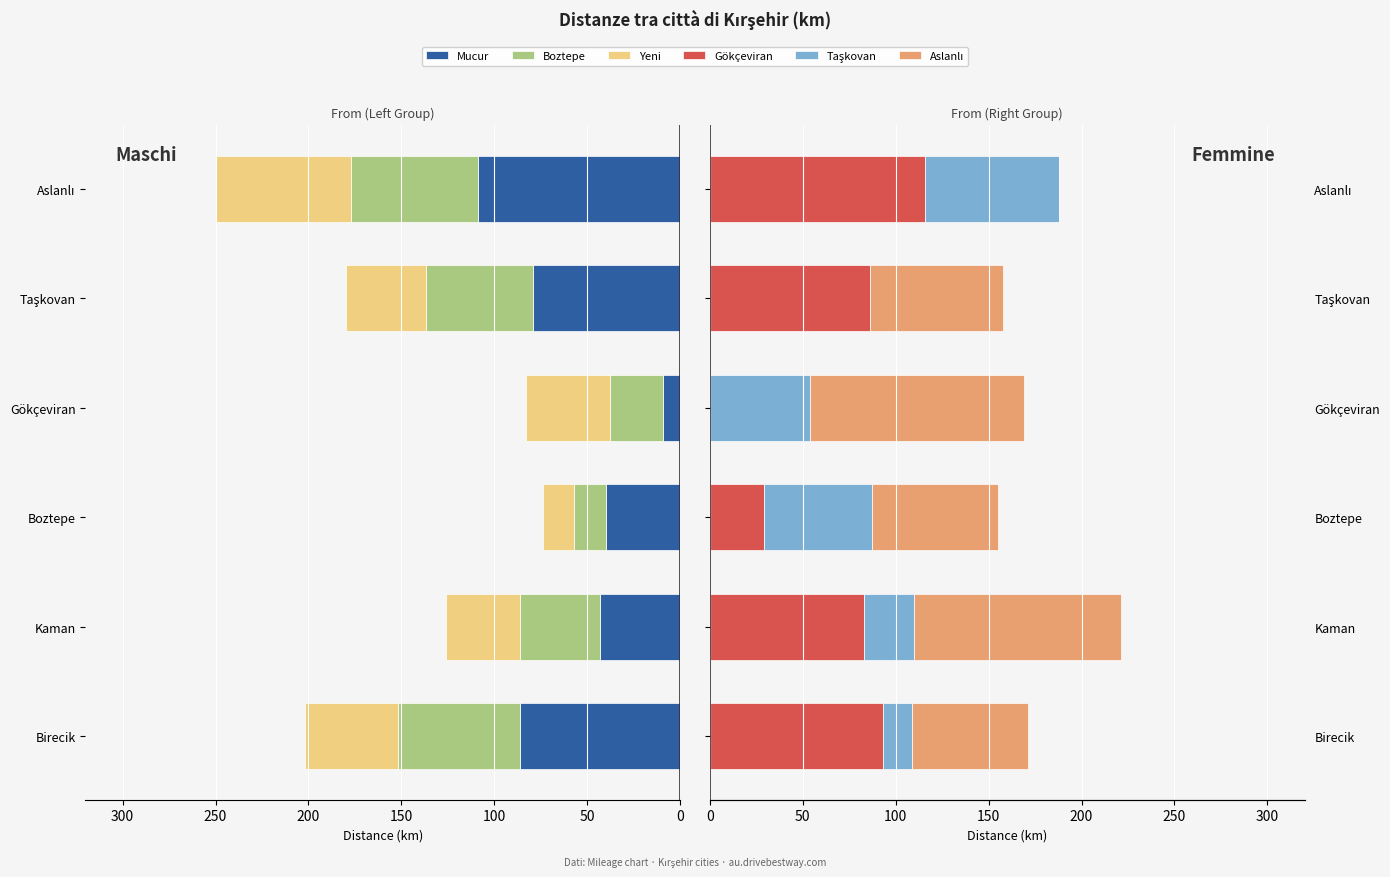

How many groups of bars are there?

6